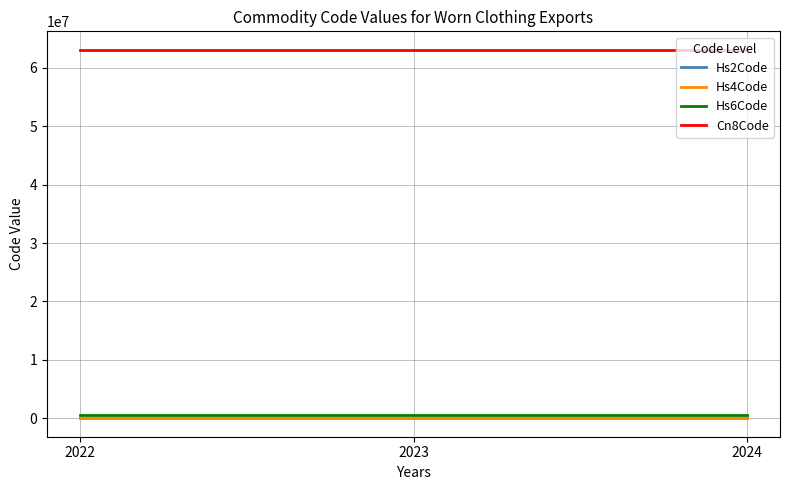

How many lines are shown in the chart?

4